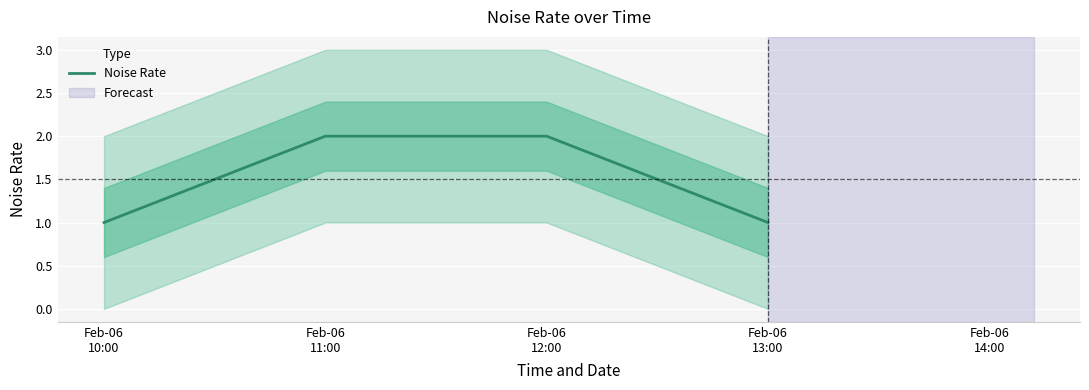

Reading left to right, what are all the values shown in this chart?

1	2	2	1